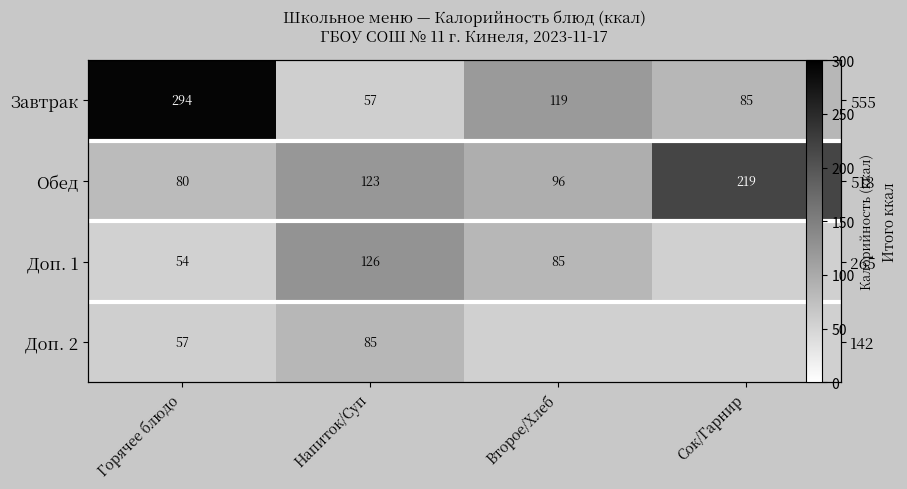

What is the difference between the maximum and second lowest values in the Завтрак series?

209.0